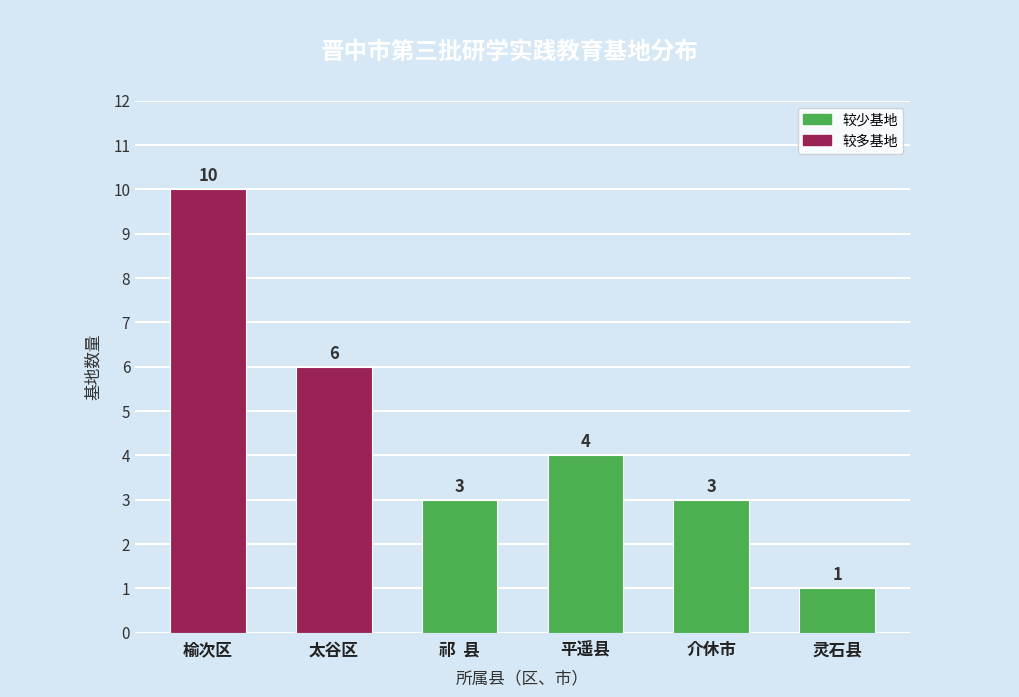

Reading left to right, list all the values displayed in this chart.

10	6	3	4	3	1